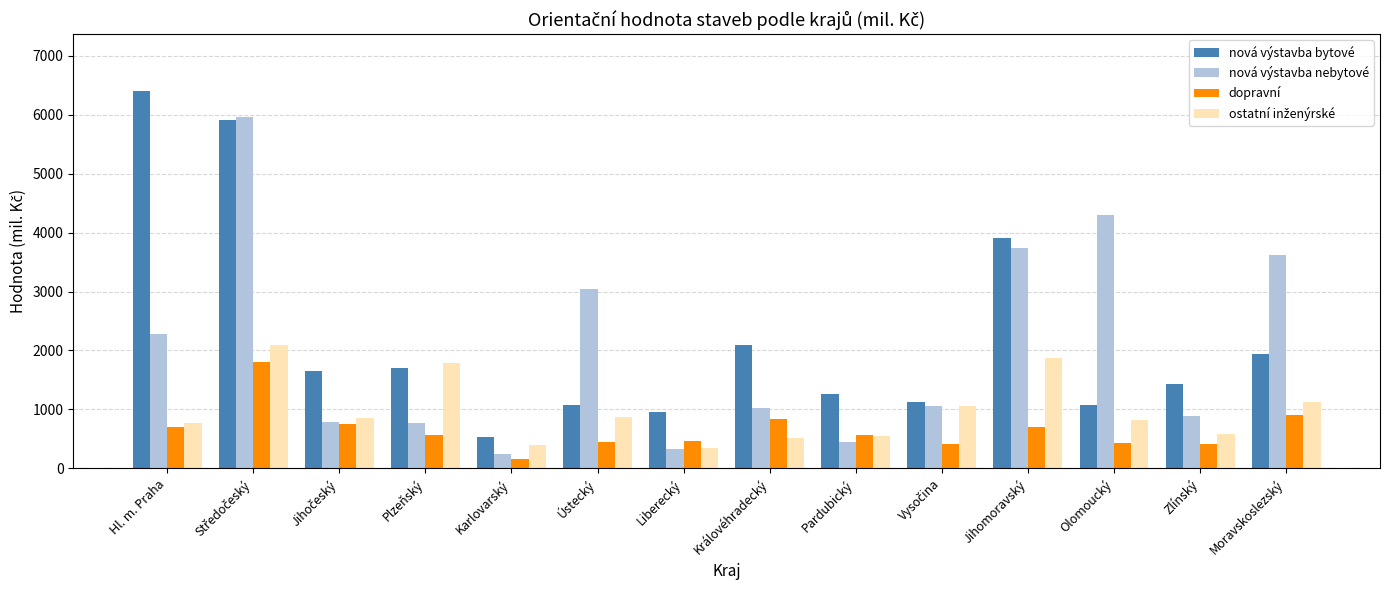

What is the total value across all series at Karlovarský?

1338